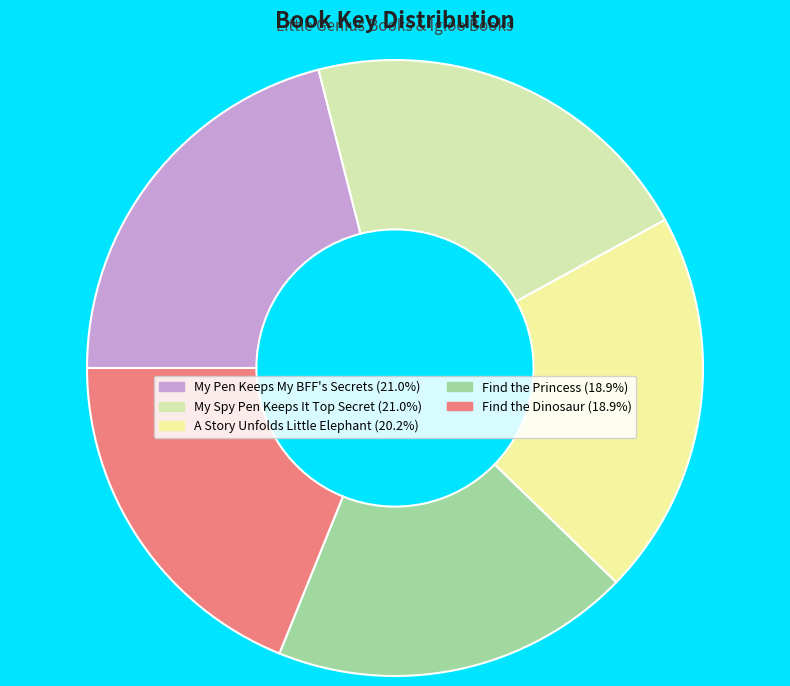

How many slices are in this pie chart?

5